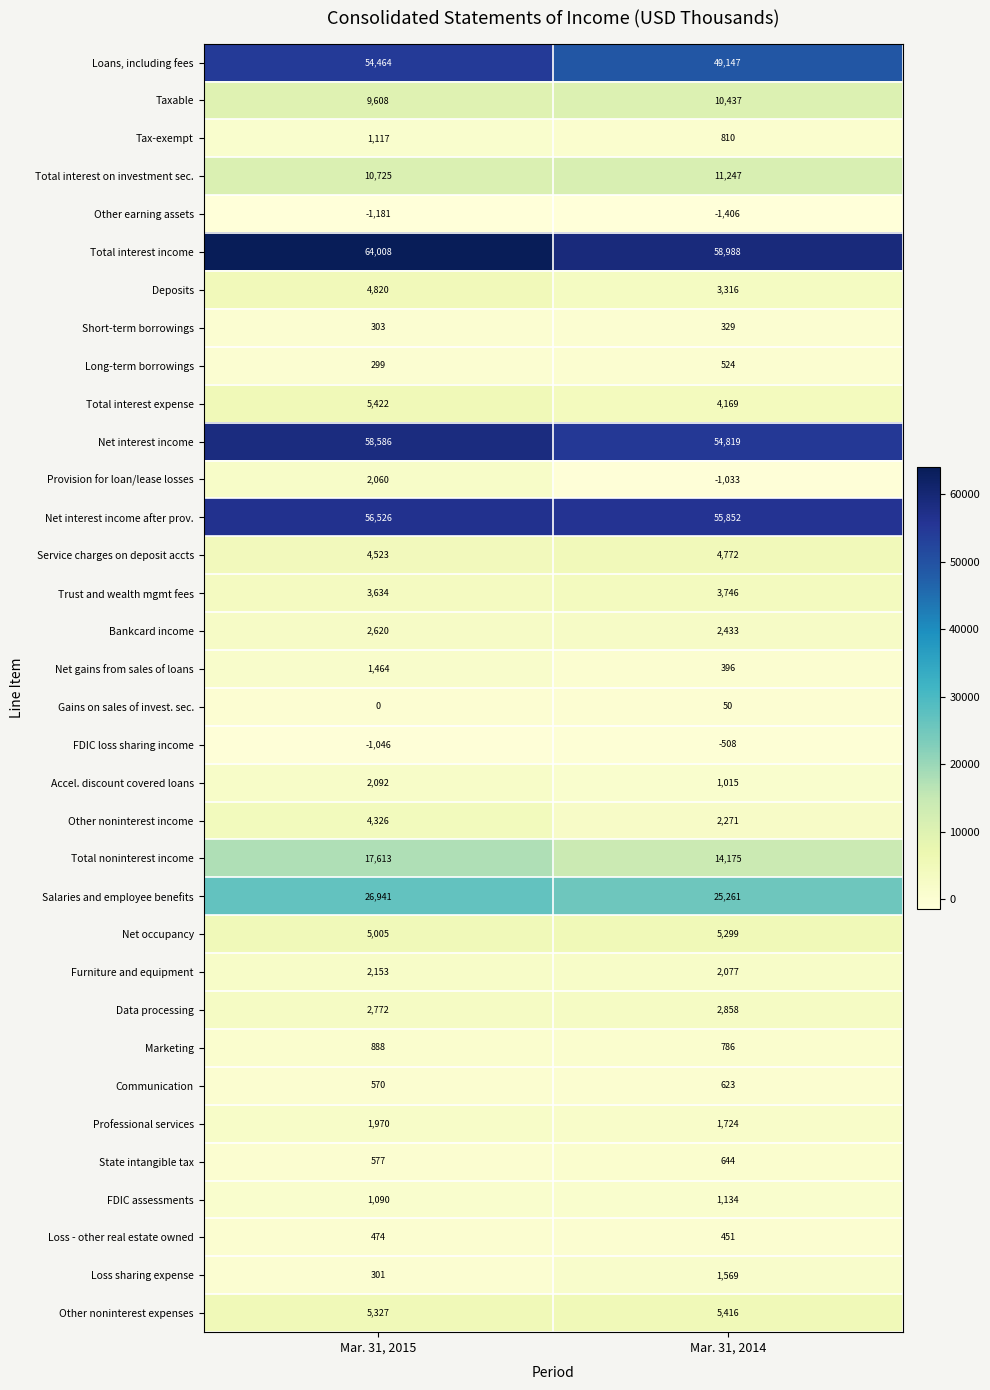

What is the spread (max minus min) of values at Mar. 31, 2015?

65189